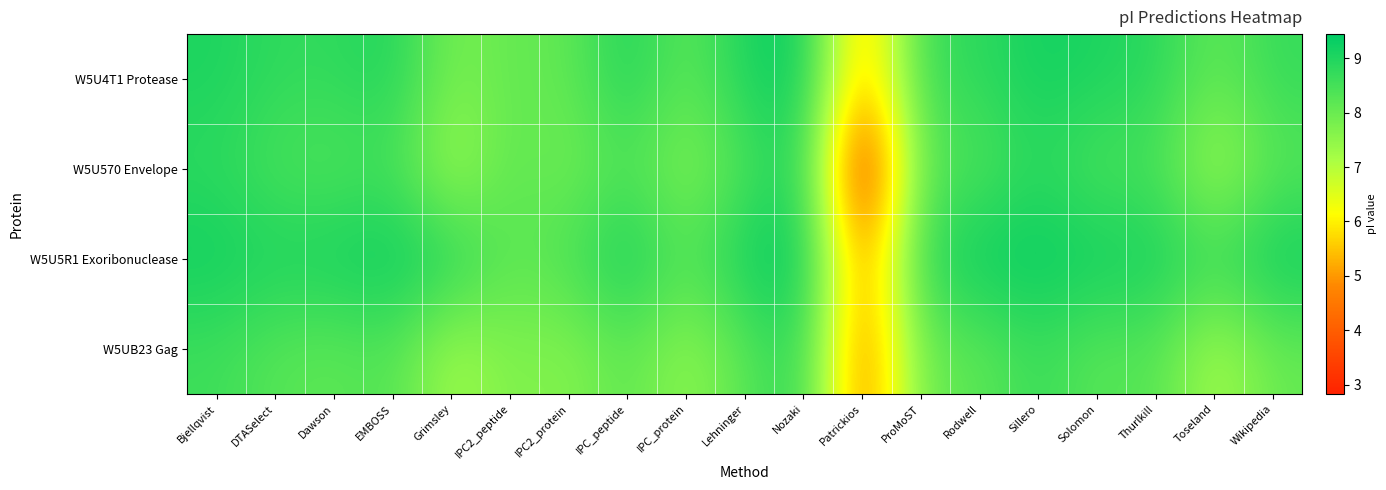

Reading right to left, extract all data points from this chart.

W5U4T1 Protease: Wikipedia=8.7	Toseland=8.1	Thurlkill=8.9	Solomon=9.0	Sillero=9.2	Rodwell=8.8	ProMoST=8.6	Patrickios=5.0	Nozaki=9.4	Lehninger=9.0	IPC_protein=8.1	IPC_peptide=9.0	IPC2_protein=8.1	IPC2_peptide=8.1	Grimsley=7.8	EMBOSS=9.0	Dawson=8.8	DTASelect=8.8	Bjellqvist=9.0
W5U570 Envelope: Wikipedia=8.2	Toseland=7.1	Thurlkill=8.5	Solomon=8.4	Sillero=8.9	Rodwell=8.3	ProMoST=8.2	Patrickios=2.8	Nozaki=9.0	Lehninger=8.4	IPC_protein=7.6	IPC_peptide=8.4	IPC2_protein=7.8	IPC2_peptide=8.2	Grimsley=7.2	EMBOSS=8.5	Dawson=8.3	DTASelect=8.4	Bjellqvist=8.8
W5U5R1 Exoribonuclease: Wikipedia=9.3	Toseland=8.7	Thurlkill=9.2	Solomon=9.3	Sillero=9.4	Rodwell=9.3	ProMoST=8.9	Patrickios=4.6	Nozaki=9.4	Lehninger=9.2	IPC_protein=8.3	IPC_peptide=9.2	IPC2_protein=8.4	IPC2_peptide=8.1	Grimsley=9.0	EMBOSS=9.4	Dawson=9.2	DTASelect=9.1	Bjellqvist=9.2
W5UB23 Gag: Wikipedia=8.0	Toseland=7.1	Thurlkill=8.3	Solomon=8.2	Sillero=8.7	Rodwell=8.2	ProMoST=8.0	Patrickios=4.3	Nozaki=8.9	Lehninger=8.2	IPC_protein=7.4	IPC_peptide=8.2	IPC2_protein=7.6	IPC2_peptide=7.8	Grimsley=7.2	EMBOSS=8.4	Dawson=8.1	DTASelect=8.3	Bjellqvist=8.6